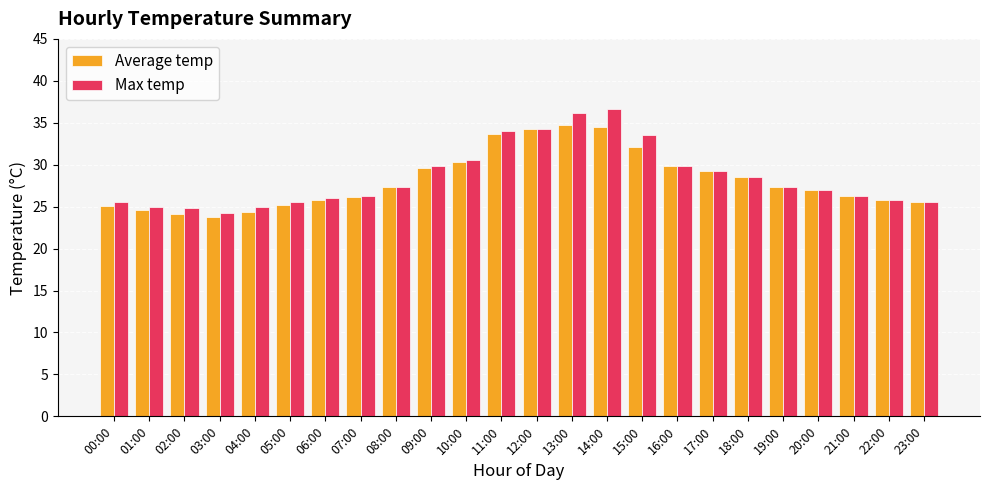

Rank the series by their maximum value, from highest to lowest.

Max temp, Average temp